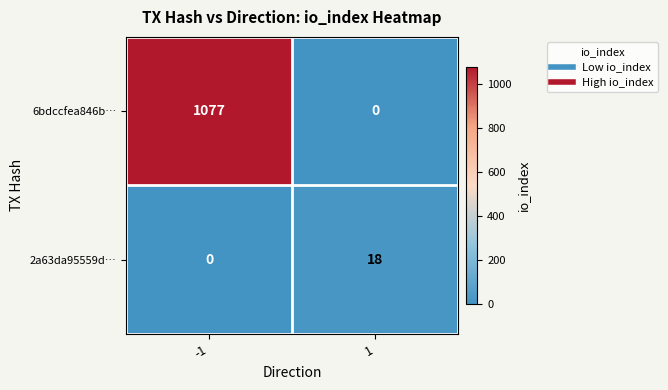

What is the difference between the 2a63da95559d… values at -1 and 1?

18